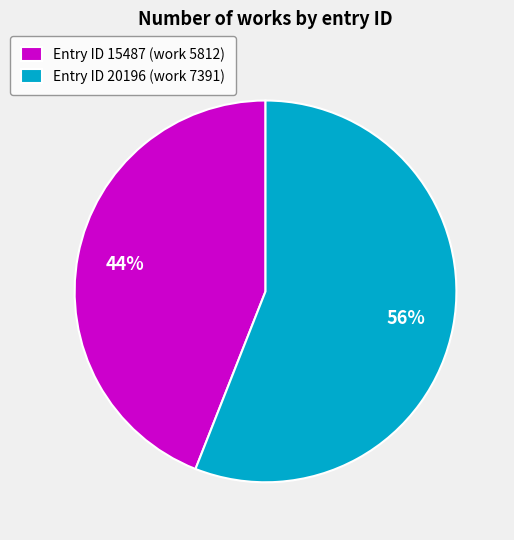

To the nearest percent, what is the combined percentage of Entry ID 20196 (work 7391) and Entry ID 15487 (work 5812)?

100%